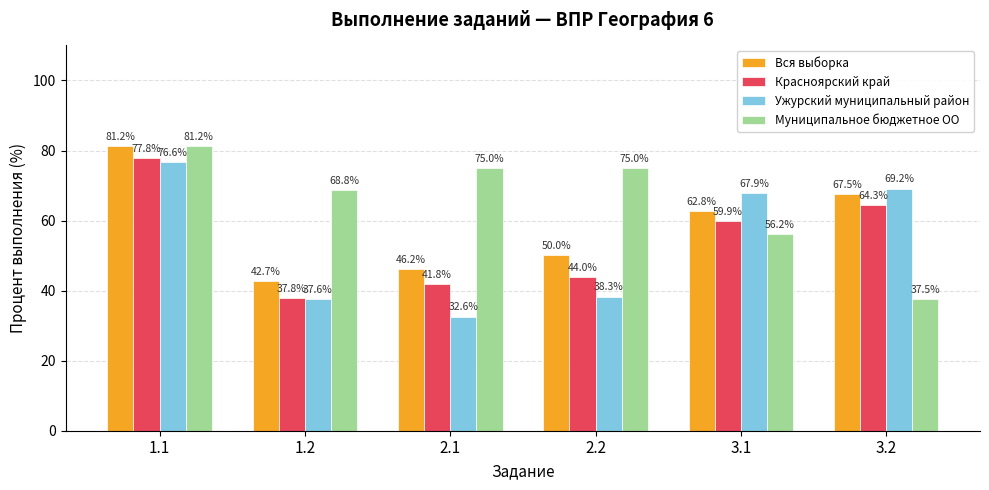

Count the number of categories in the chart.

6